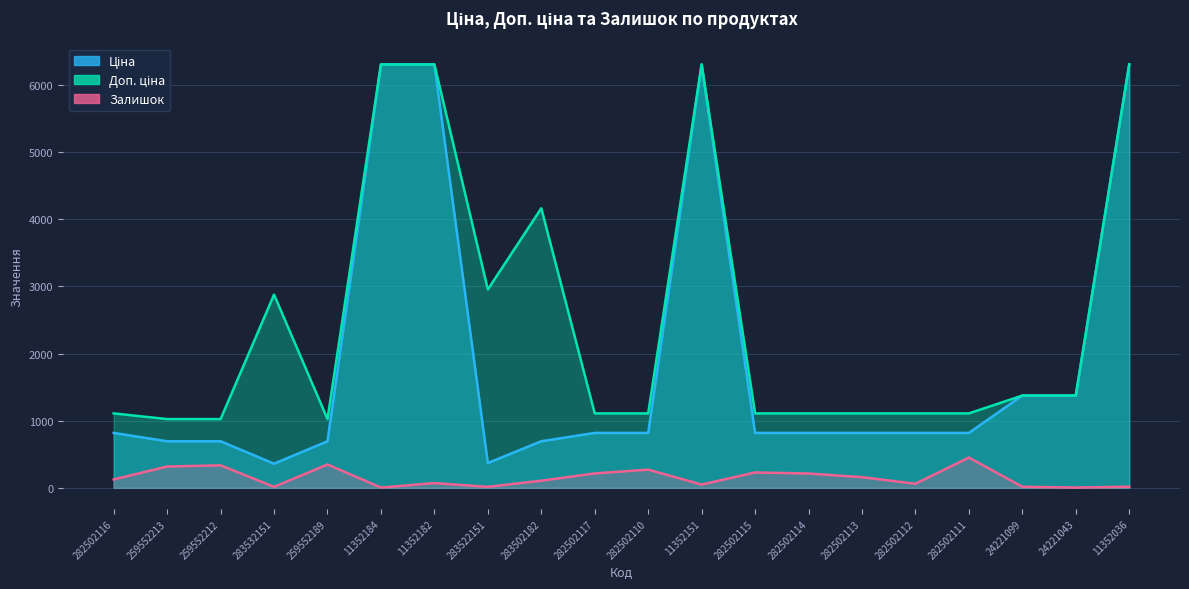

Does the chart have visible grid lines?

Yes